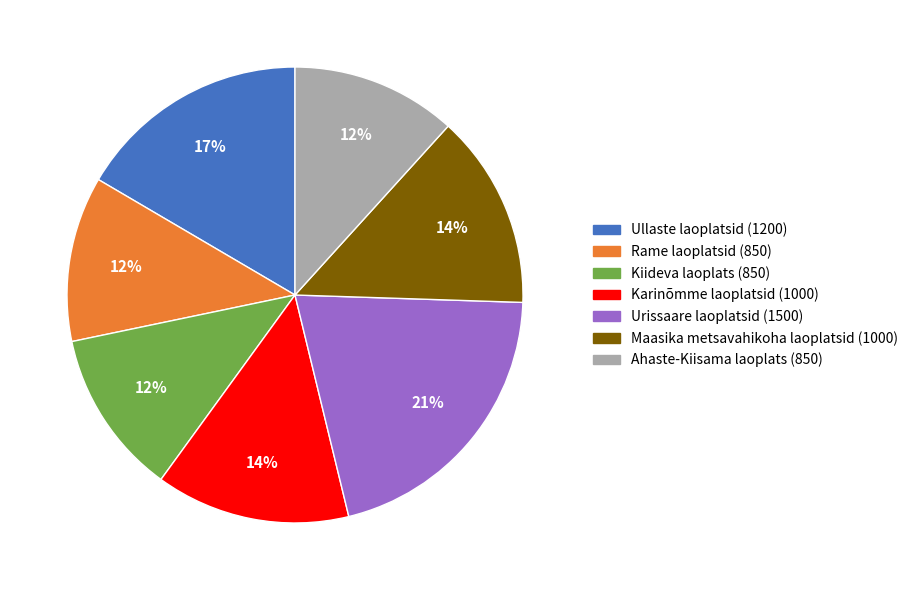

Is the sum of Ullaste laoplatsid (1200) and Karinõmme laoplatsid (1000) greater than half?

No